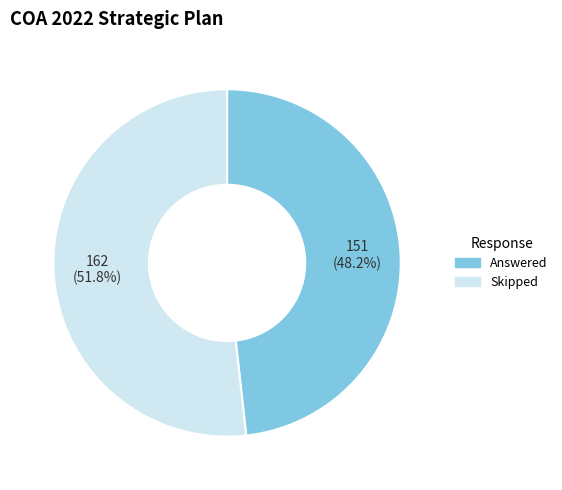

To the nearest percent, what is the difference between the largest and smallest slice percentages?

4%